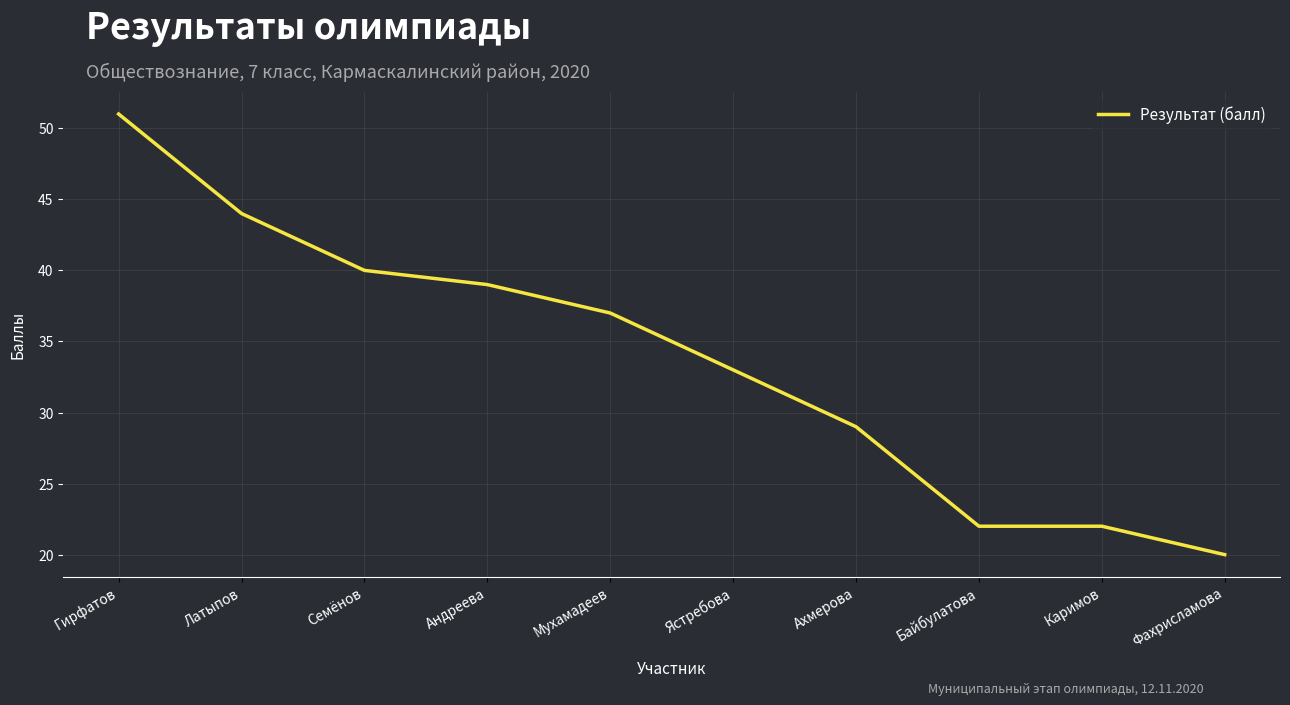

Approximately how many times larger is the value at Ахмерова compared to Семёнов?

0.7